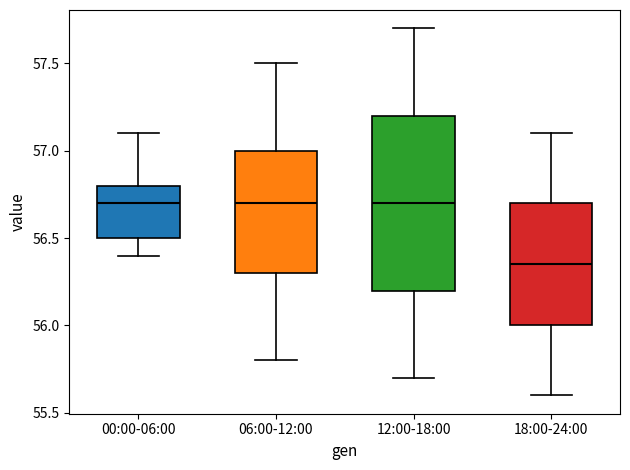

Which box is the tallest, from its lower edge to its upper edge?

12:00-18:00